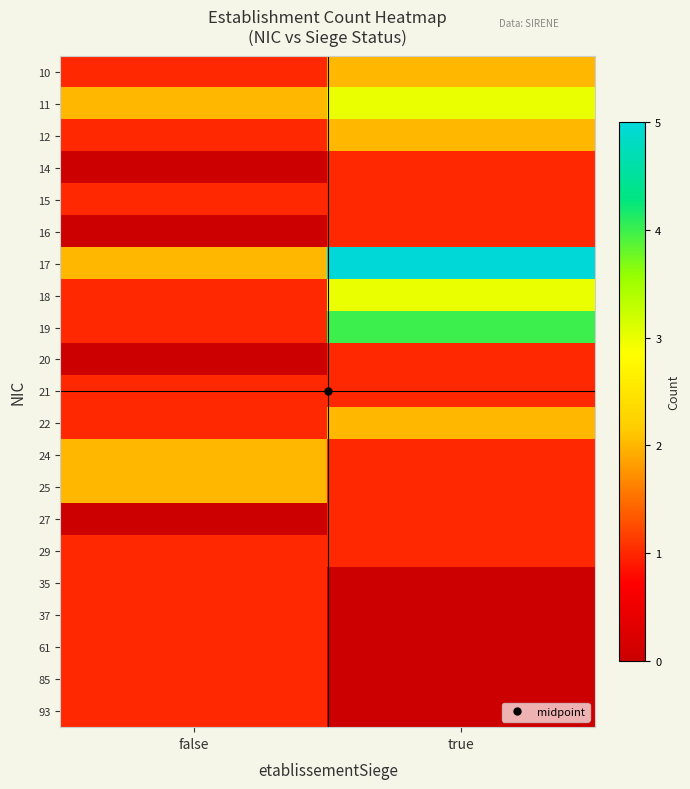

Between false and true, which is larger?

true